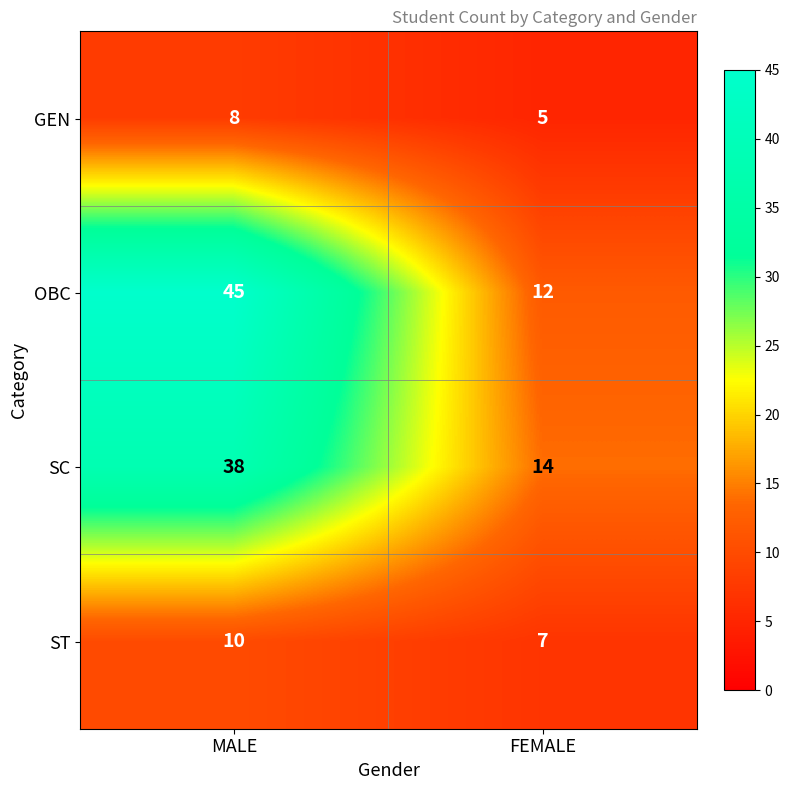

Reading right to left, list all the values displayed in this chart.

GEN: FEMALE=5	MALE=8
OBC: FEMALE=12	MALE=45
SC: FEMALE=14	MALE=38
ST: FEMALE=7	MALE=10